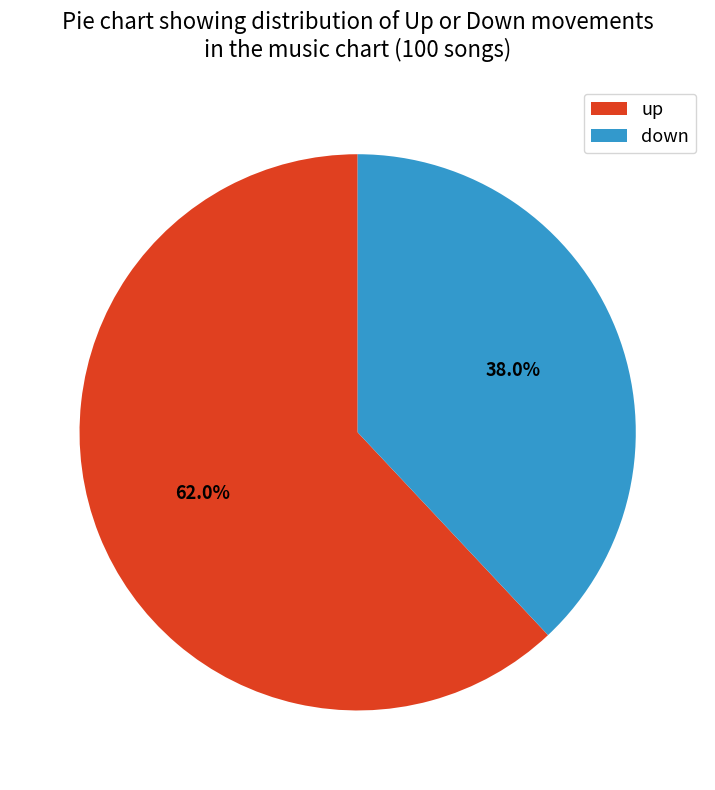

How much of the chart is everything except up?

38.0%